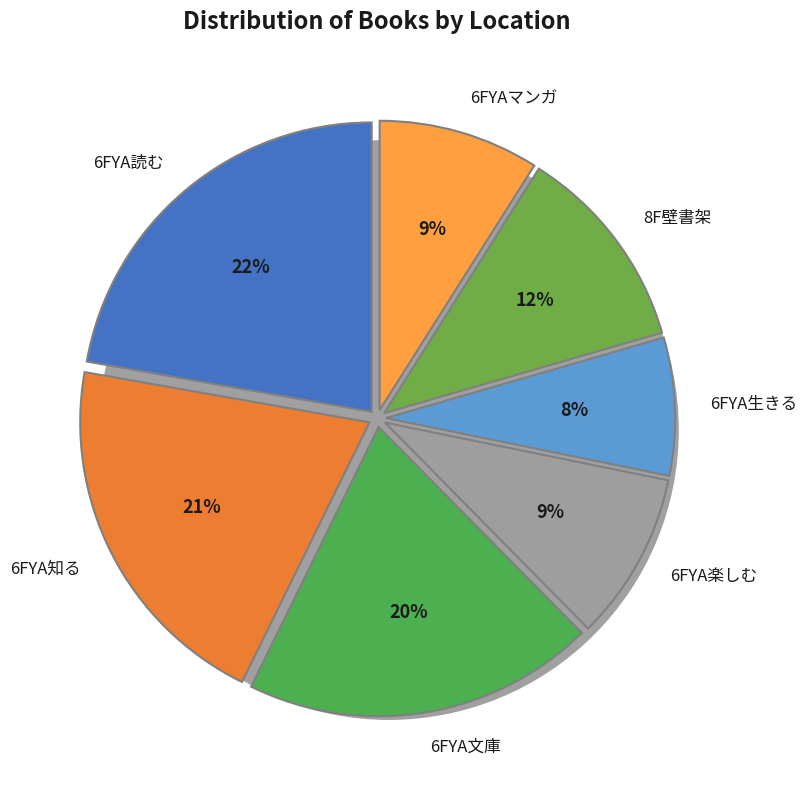

How many slices are in this pie chart?

7